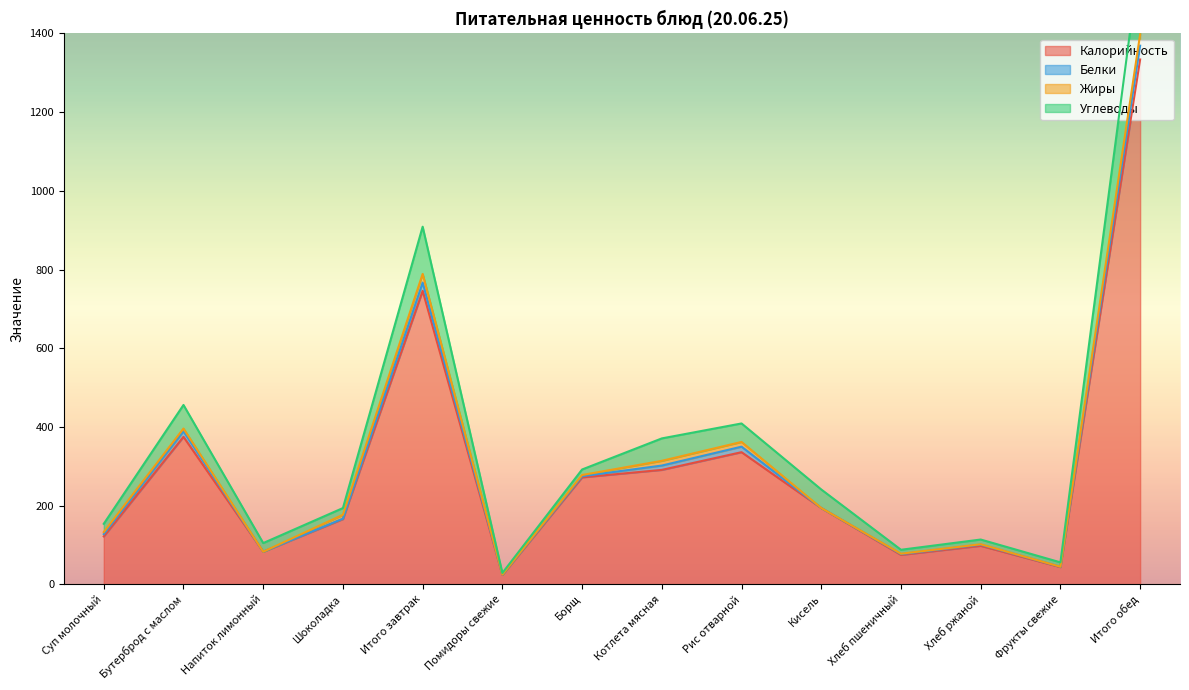

What position from the left is Борщ?

7